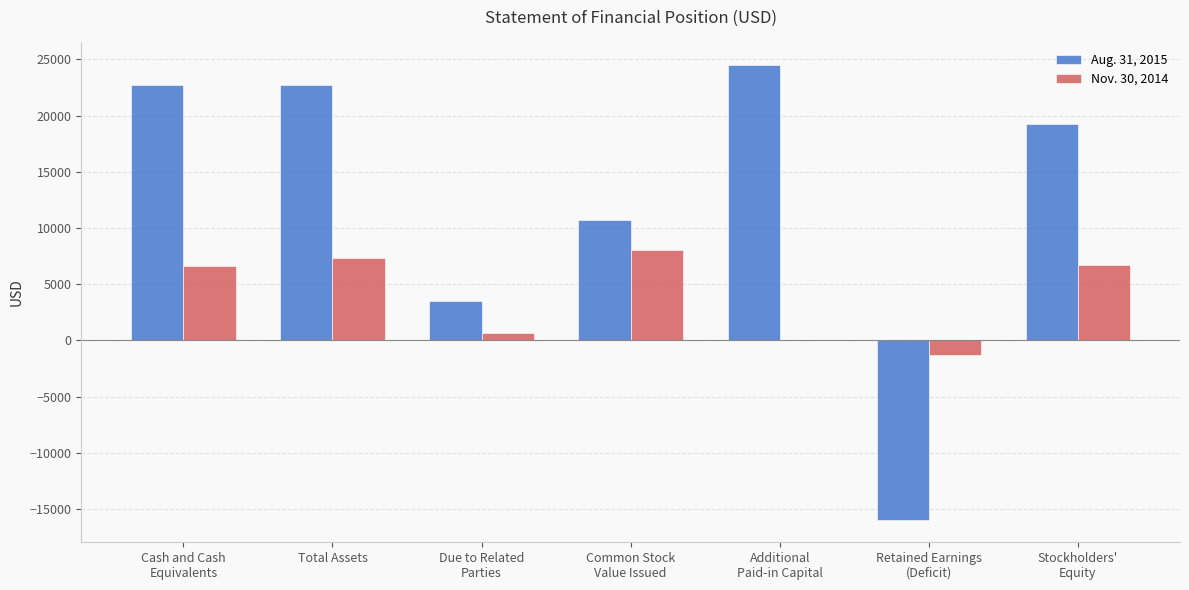

Is it true that Nov. 30, 2014 equals 2215 at Cash and Cash
Equivalents?

False